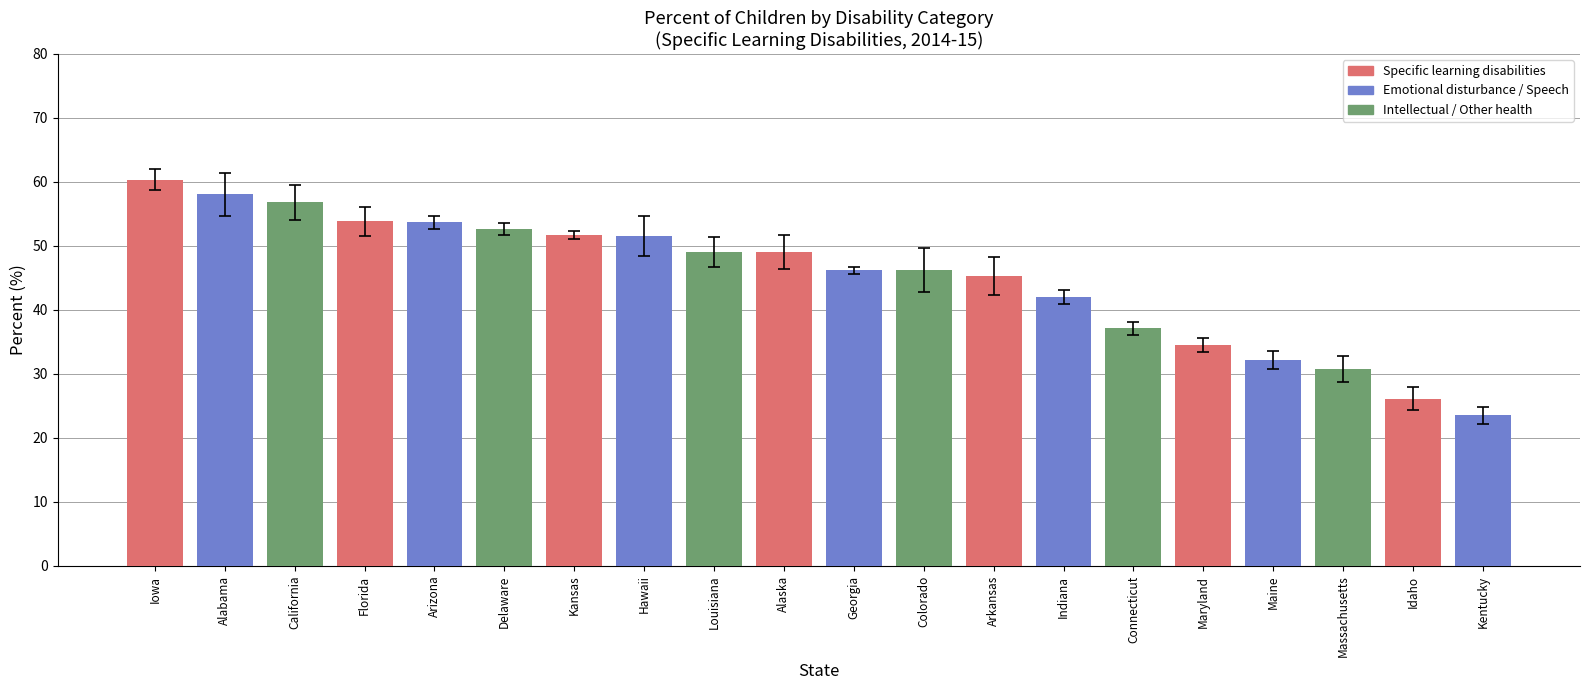

What is the difference between the values at Iowa and Connecticut?

23.2